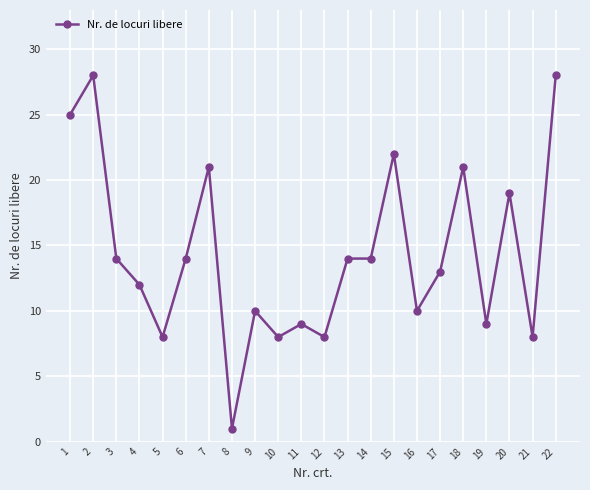

Read the value at 6.

14